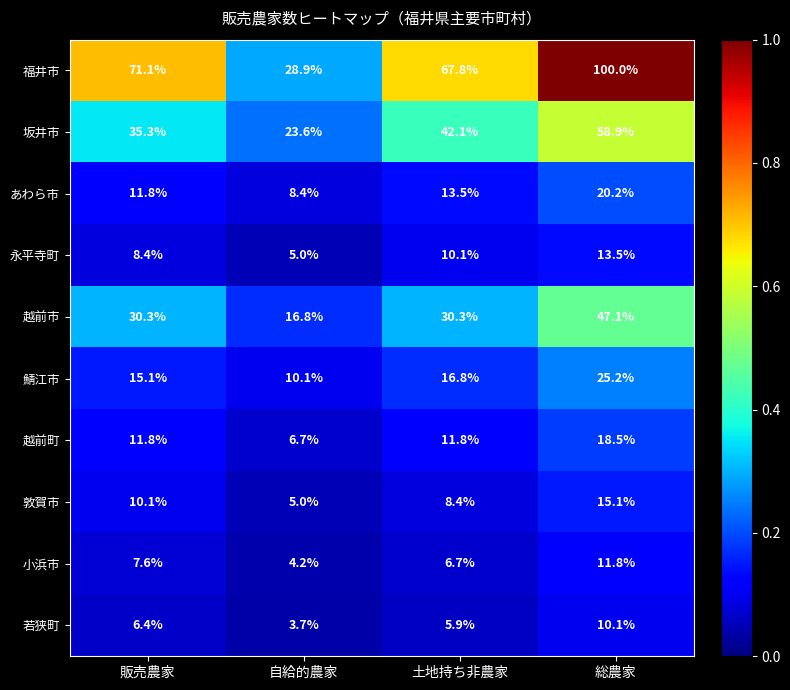

Which series has the widest spread of values?

福井市